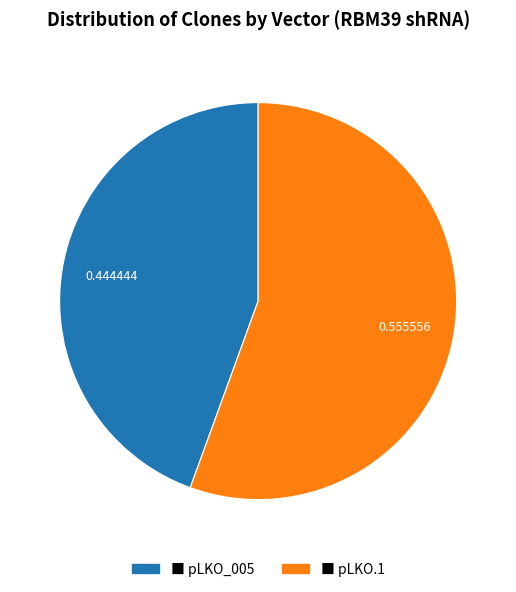

How many slices are in this pie chart?

2